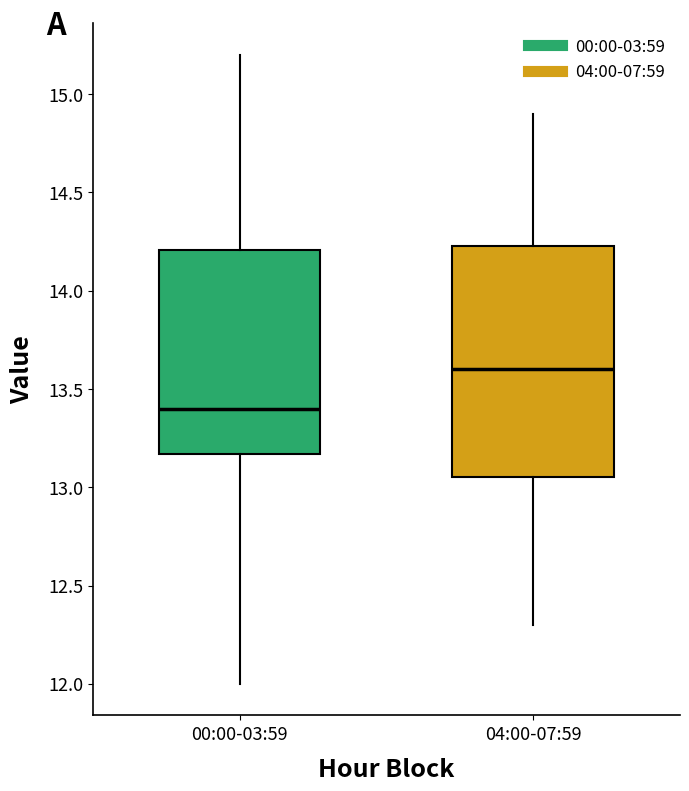

Reading left to right, transcribe this box plot: for each box, give where its median line is, the range the box spans, and where its two whiskers end, as read against the y-axis. The values are not printed on the chart, so give them approximately, as read against the axis.

00:00-03:59: median 13.40, box 13.15 to 14.20, whiskers 12.00 to 15.20
04:00-07:59: median 13.60, box 13.05 to 14.25, whiskers 12.30 to 14.90